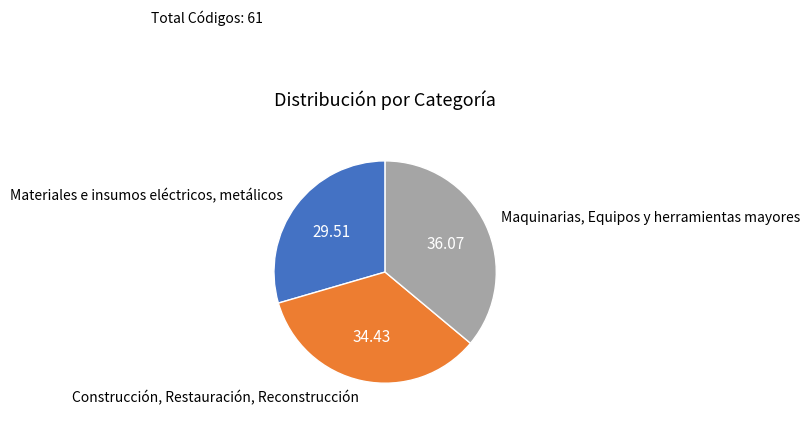

Which category has the biggest portion of the pie?

Maquinarias, Equipos y herramientas mayores